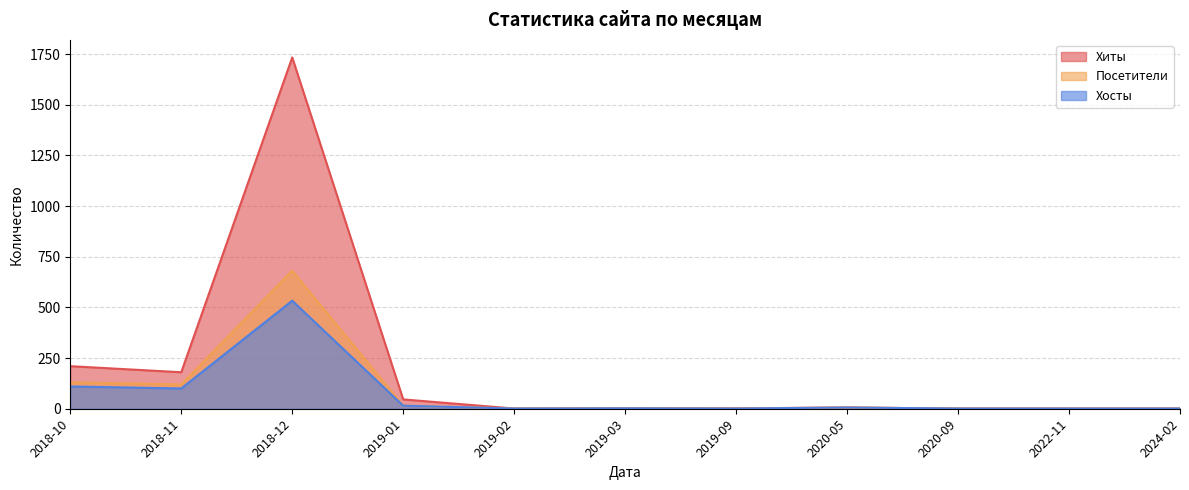

Which has a higher value, 2024-02 or 2019-03?

2019-03